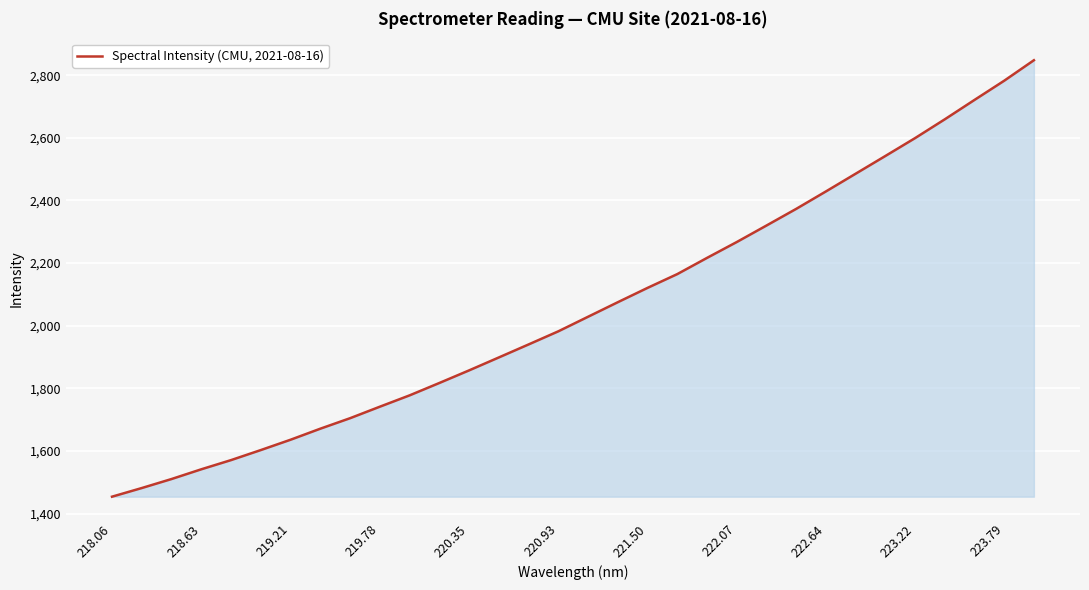

What is the difference between the maximum and minimum values?

1393.7